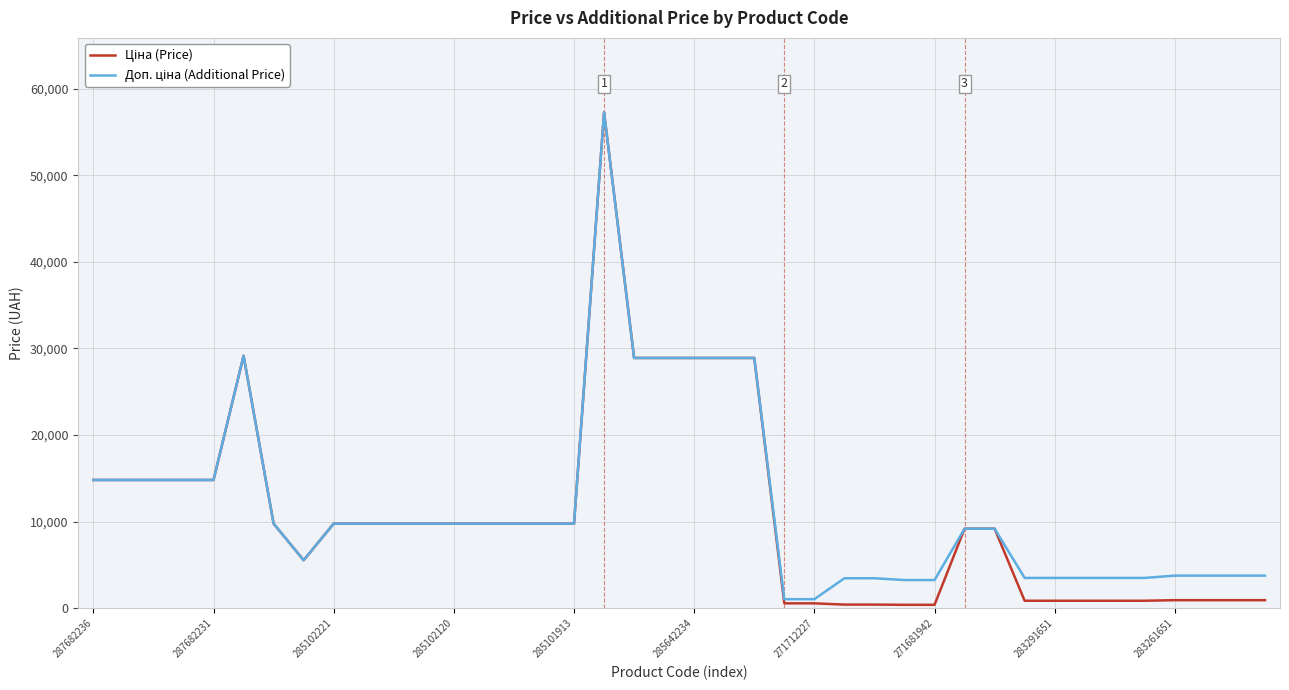

What is the greatest value displayed?

57258.0